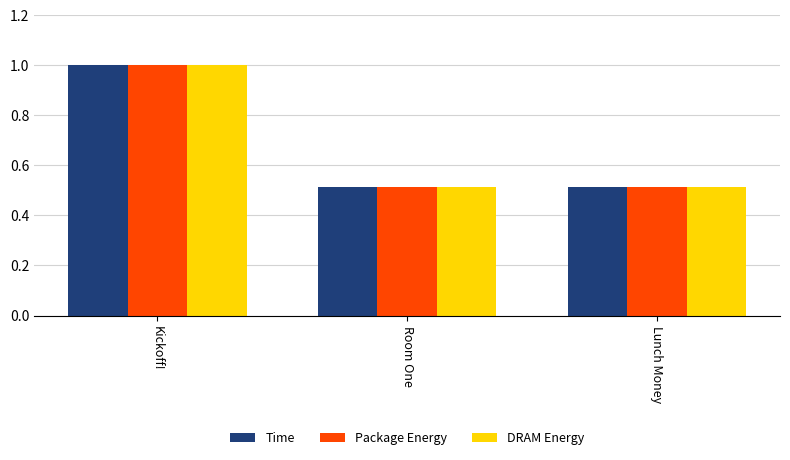

What are all the series names shown in the legend?

Time, Package Energy, DRAM Energy